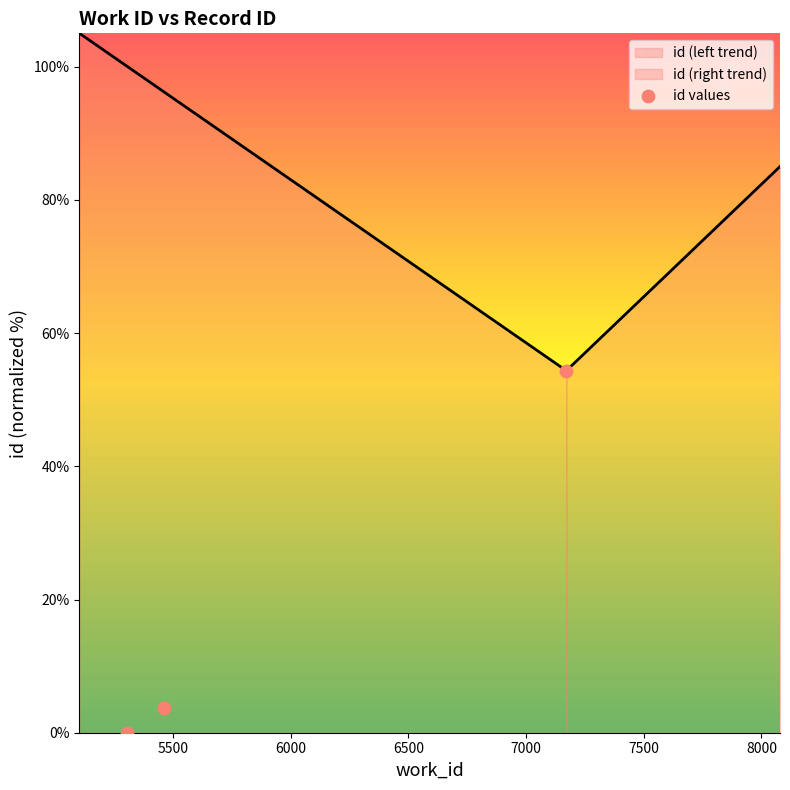

What is the change in value from 5302 to 7171?

+54.3